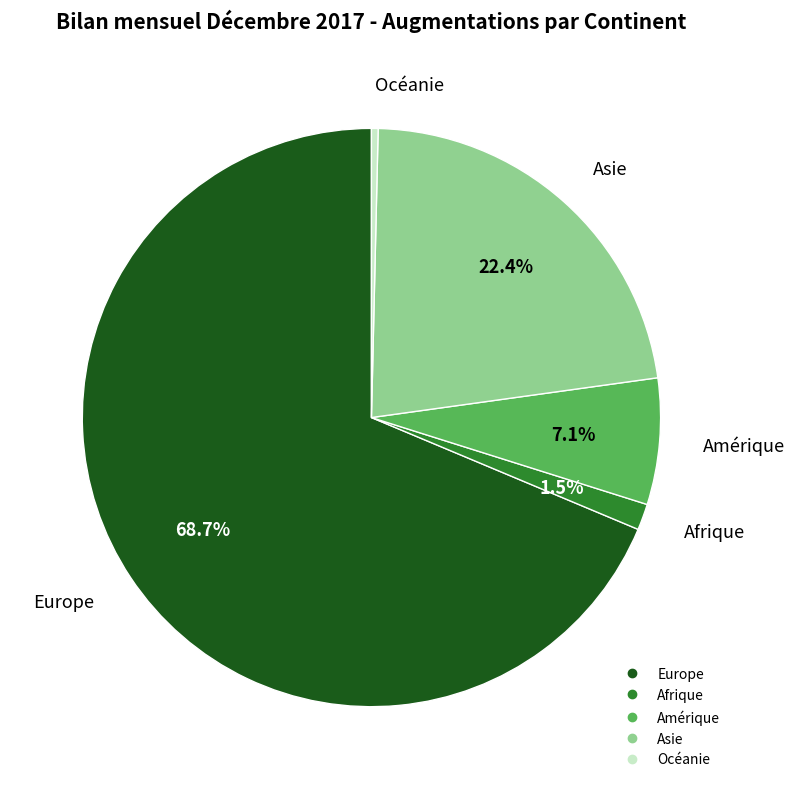

What portion of the pie excludes Afrique?

98.5%